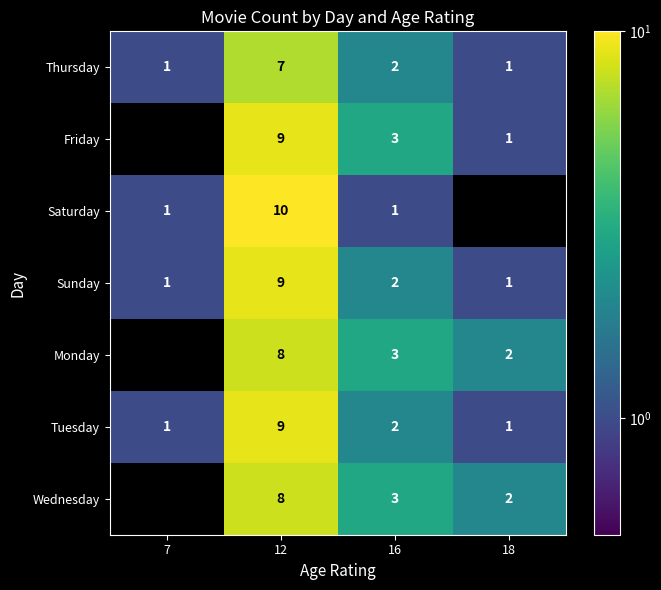

At how many categories does at least one series exceed 8?

1